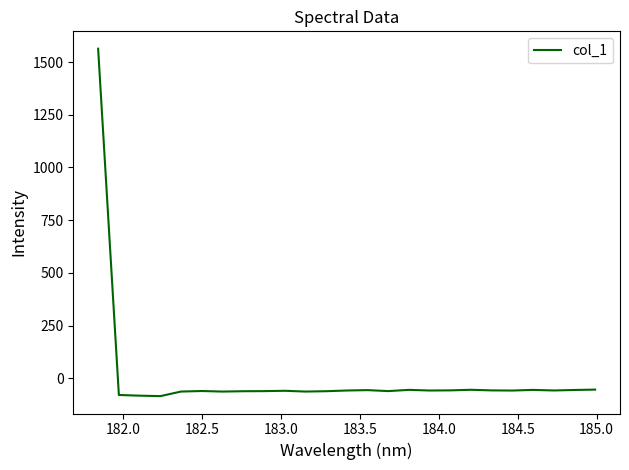

What is the smallest value displayed?

-84.9